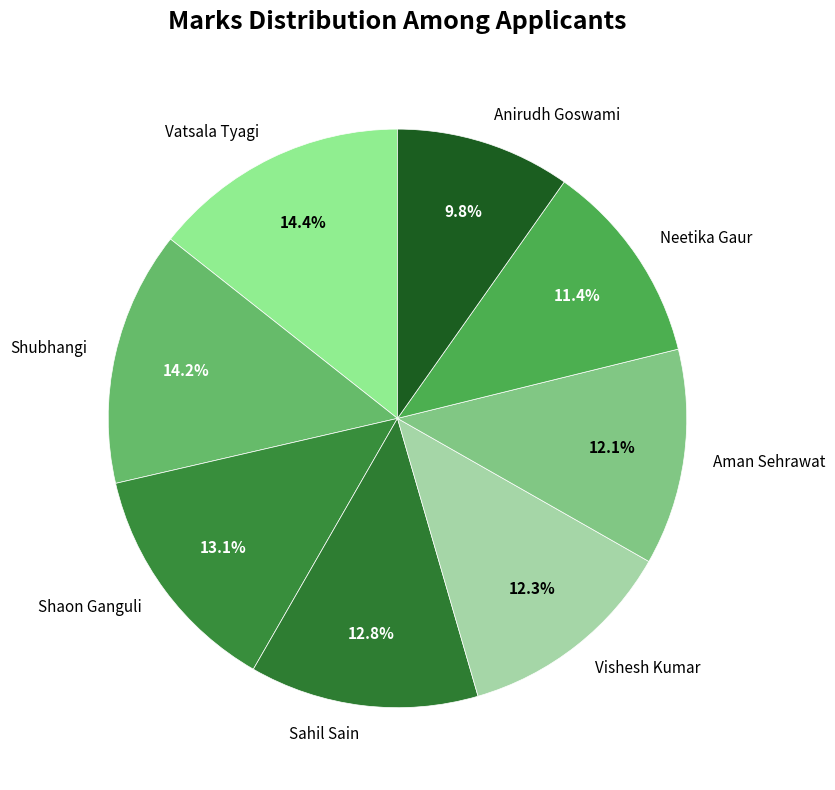

To the nearest percent, what is the difference between the Shaon Ganguli and Aman Sehrawat slice percentages?

1%